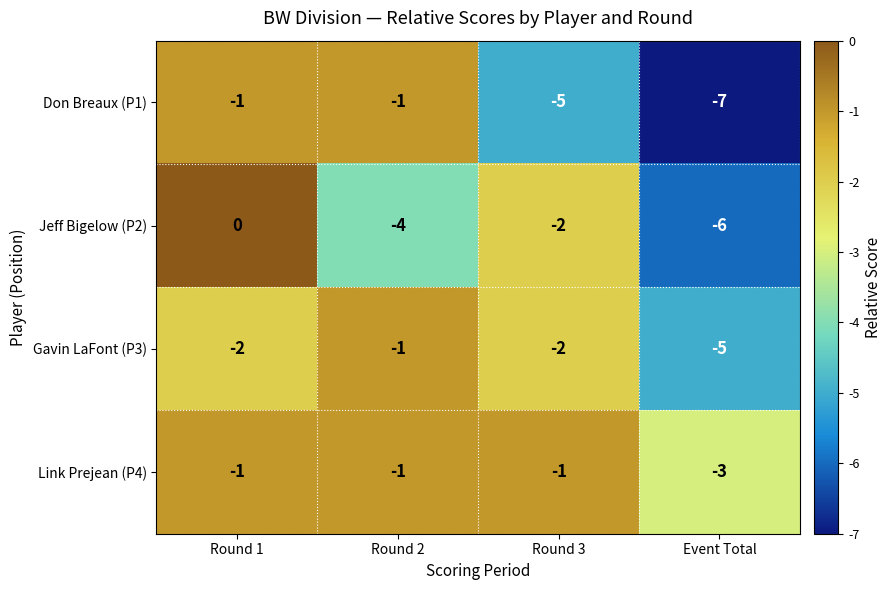

The value of Jeff Bigelow (P2) at Round 1 is 0. True or false?

True